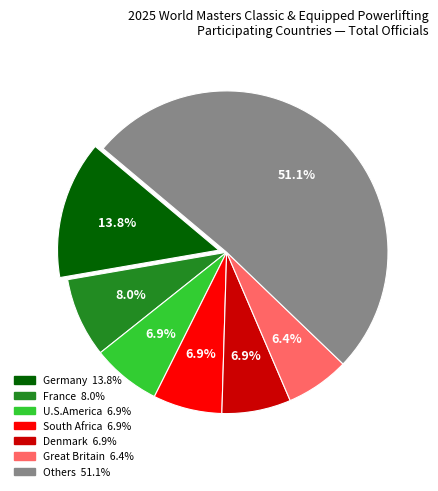

Is there any slice that represents more than half of the pie?

Yes